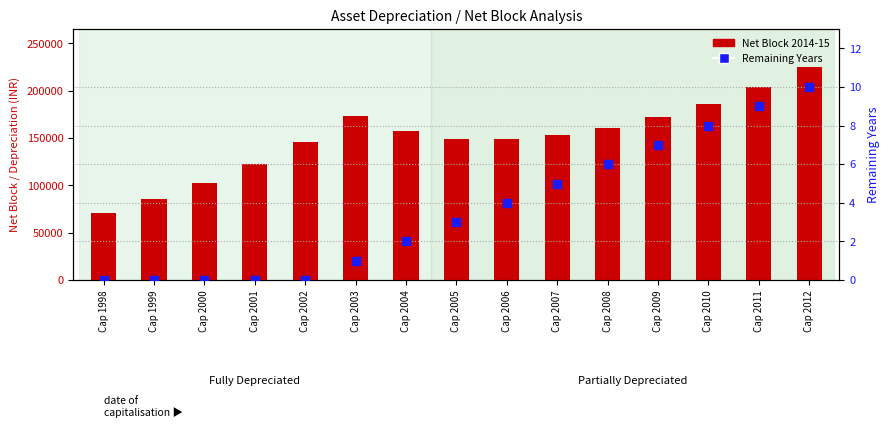

Is the value of Net Block 2014-15 at Cap 2001 greater than the value of Remaining Years at Cap 2004?

Yes